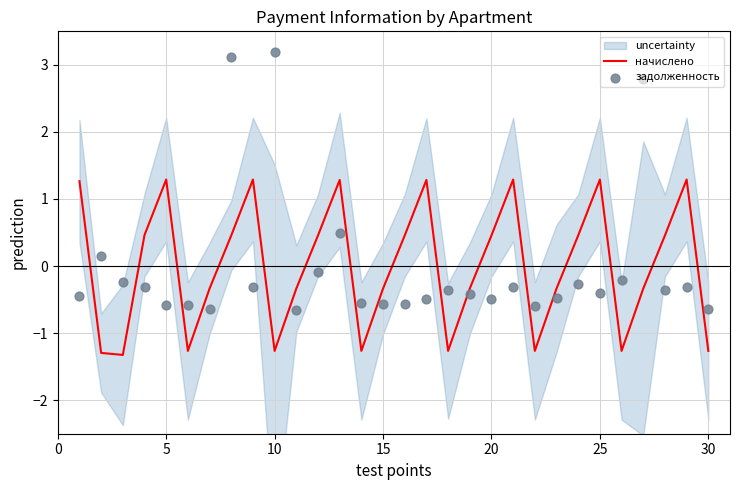

Which series has the largest total across all categories?

начислено